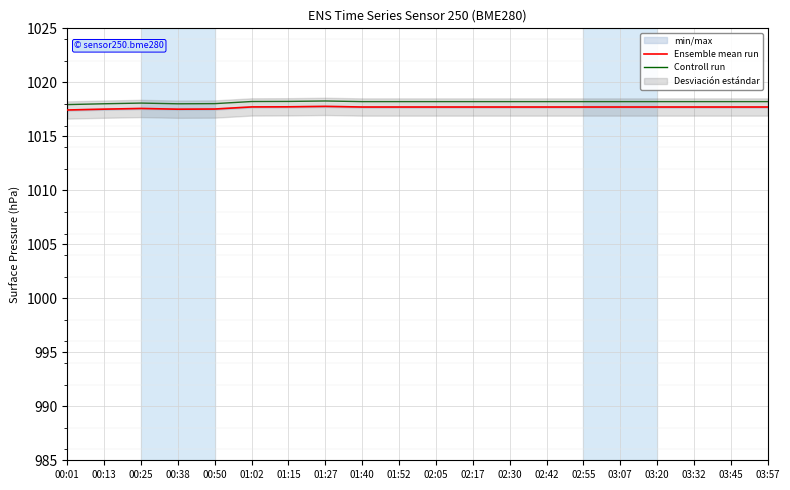

True or false: Controll run and Ensemble mean run intersect in this chart.

False